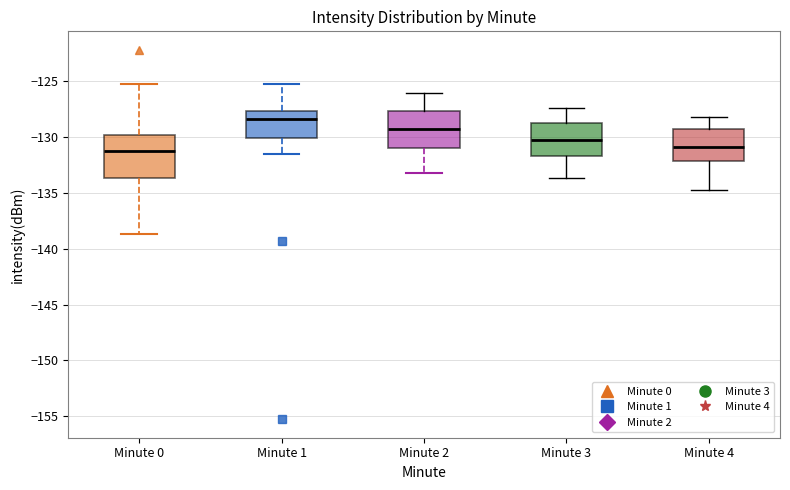

Reading left to right, read every box against the y-axis: the position of its median line, the range the box covers, and the ends of its whiskers. The values are not printed on the chart, so give them approximately, as read against the axis.

Minute 0: median -131.5, box -133.5 to -130.0, whiskers -138.5 to -125.5
Minute 1: median -128.5, box -130.0 to -127.5, whiskers -131.5 to -125.5
Minute 2: median -129.5, box -131.0 to -127.5, whiskers -133.0 to -126.0
Minute 3: median -130.5, box -131.5 to -128.5, whiskers -133.5 to -127.5
Minute 4: median -131.0, box -132.0 to -129.5, whiskers -135.0 to -128.0